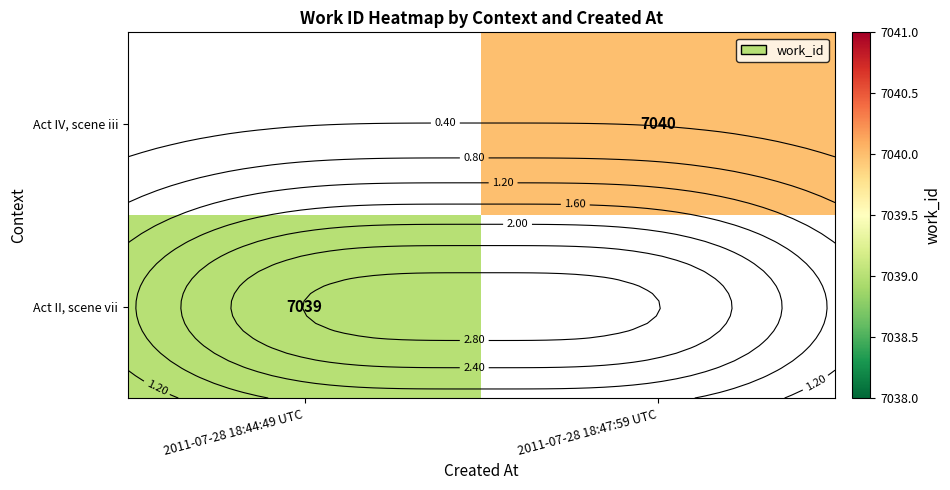

Read the Act II, scene vii value at 2011-07-28 18:44:49 UTC.

7039.0